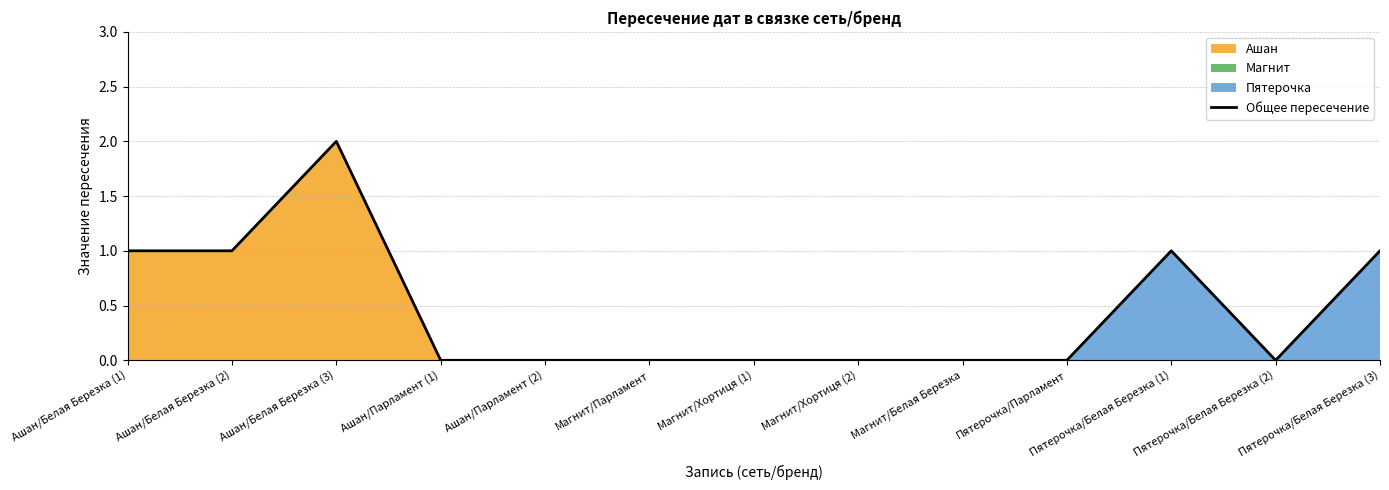

What is the difference between the second highest and second lowest values?

1